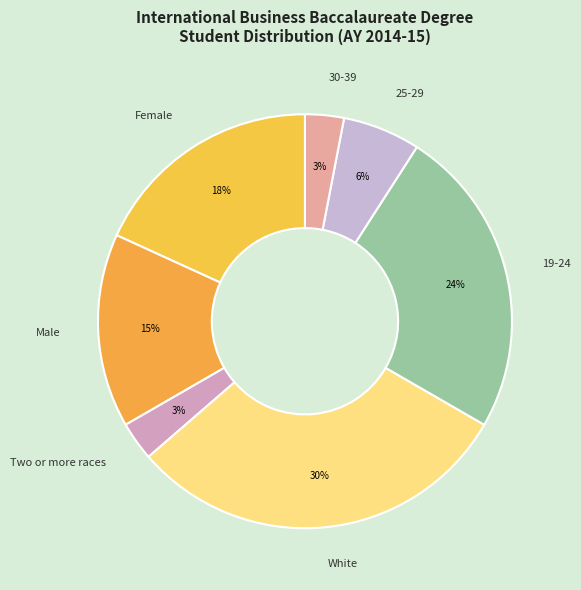

Which slice is the largest?

White